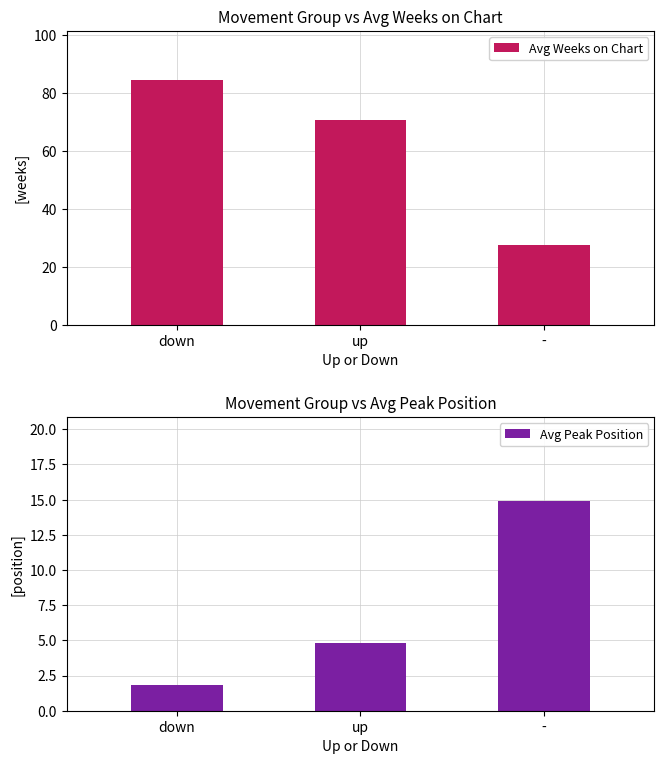

Does the chart contain any negative values?

No